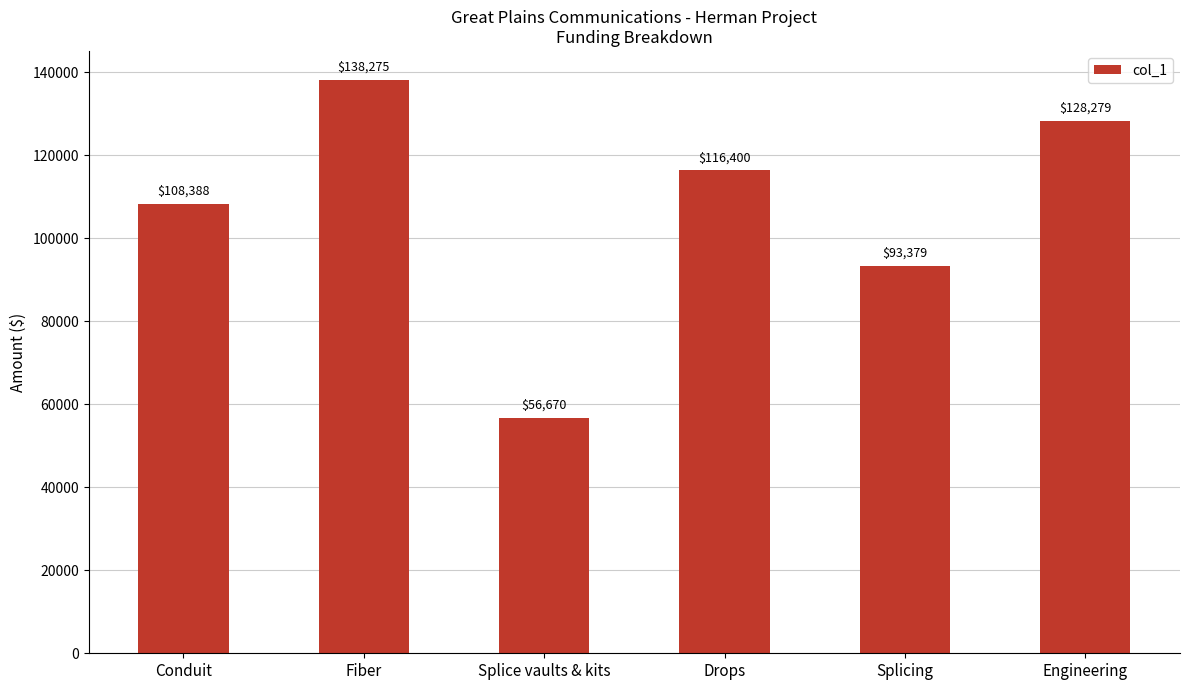

What is the sum of the values at Drops and Engineering?

244679